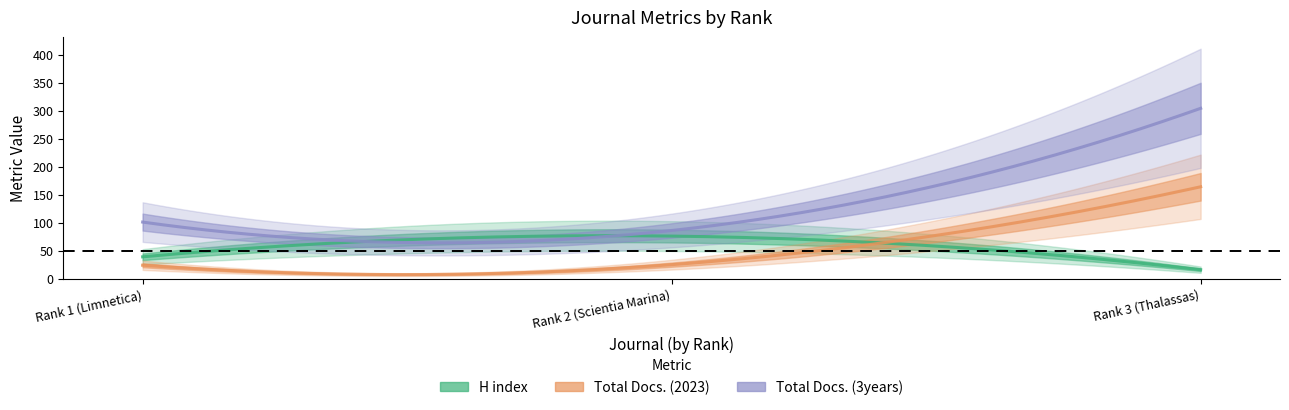

What is the average value of the Total Docs. (2023) series?

71